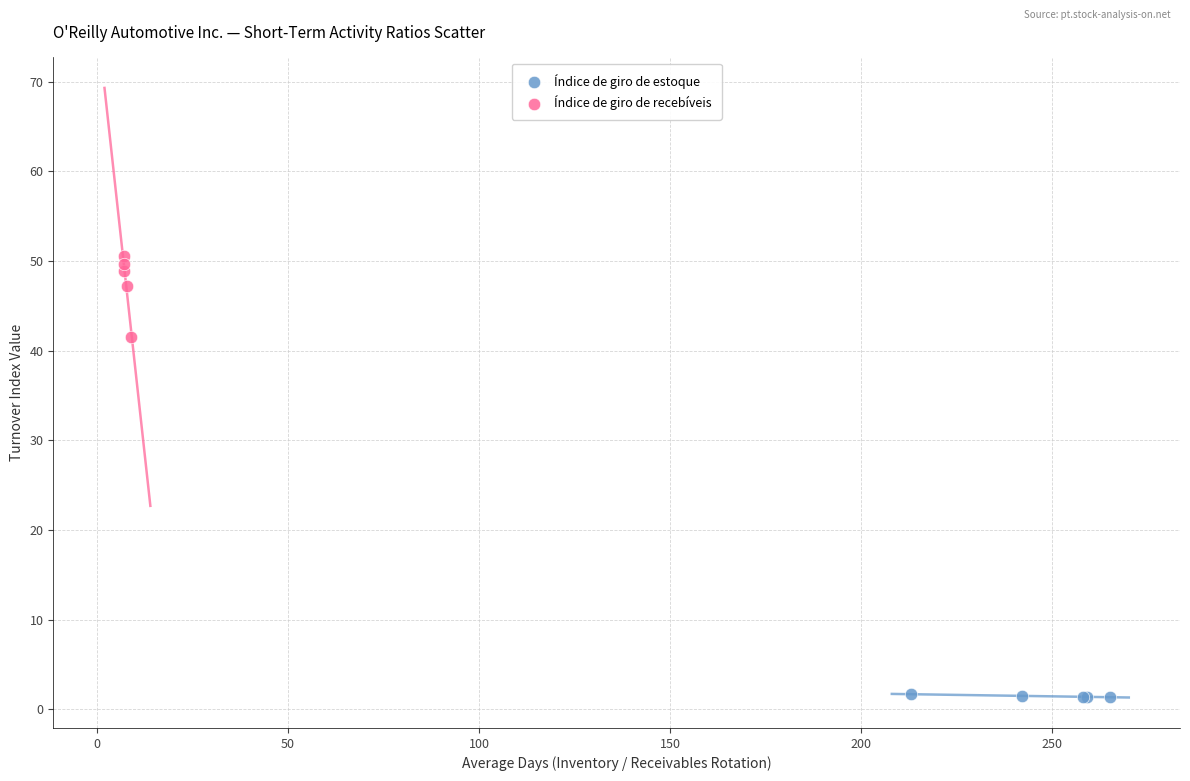

Which series has the largest Y range (max minus min)?

Índice de giro de recebíveis